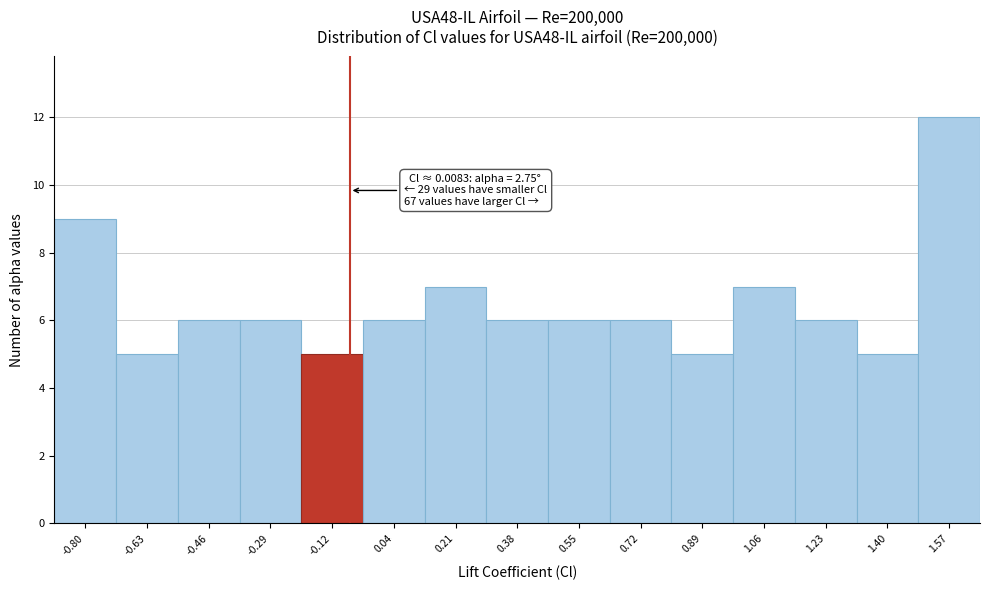

Reading left to right, what are all the values shown in this chart?

-0.80=9	-0.63=5	-0.46=6	-0.29=6	-0.12=5	0.04=6	0.21=7	0.38=6	0.55=6	0.72=6	0.89=5	1.06=7	1.23=6	1.40=5	1.57=12